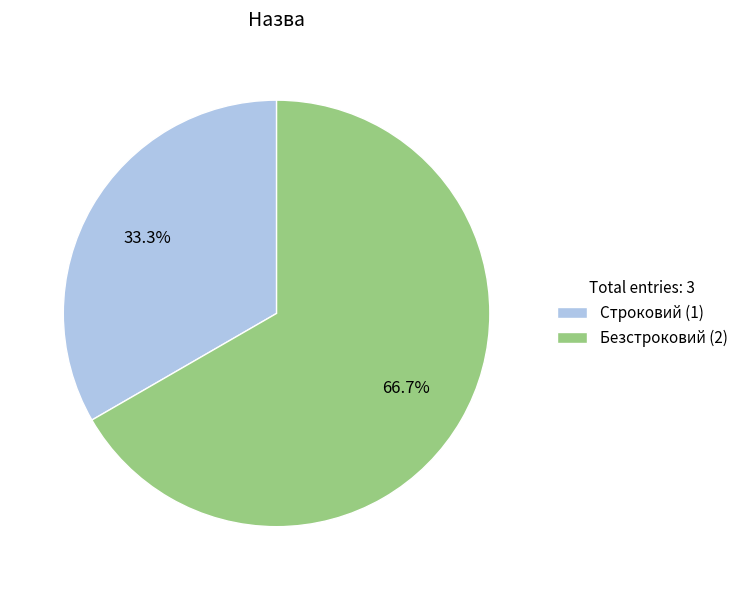

Is the sum of Строковий and Безстроковий greater than half?

Yes